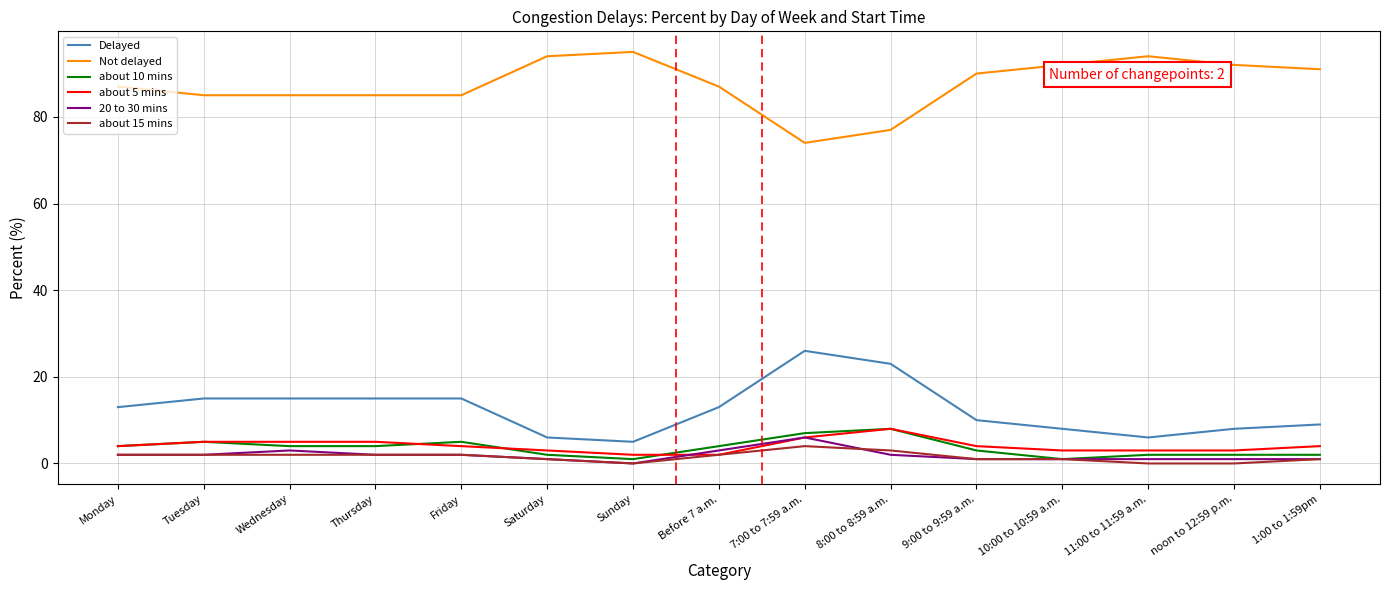

What is the minimum value for Not delayed?

74